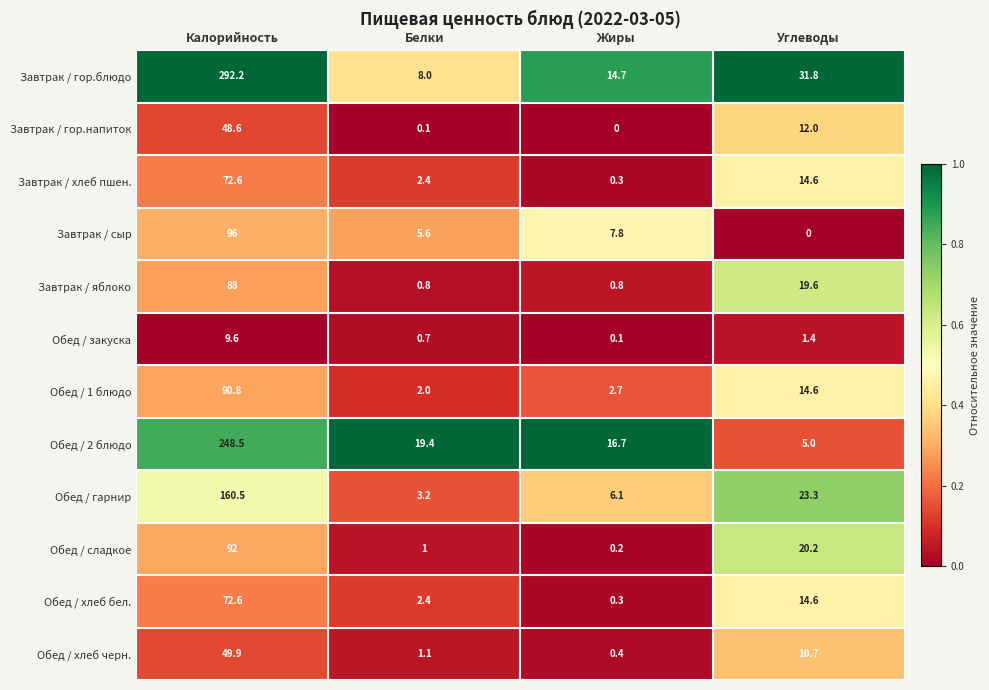

What is the total value across all series at Калорийность?

1321.3